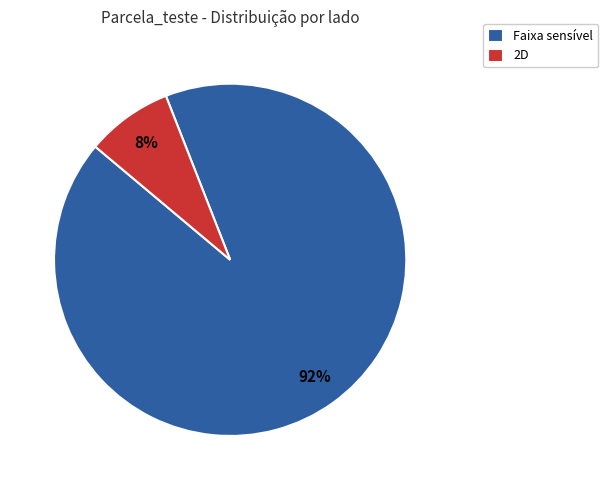

Is the sum of 2D and Faixa sensível greater than half?

Yes